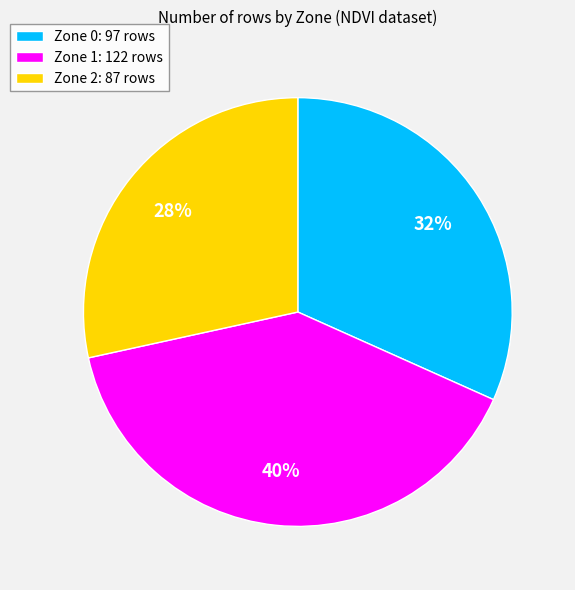

What is the smallest slice in the pie chart?

Zone 2